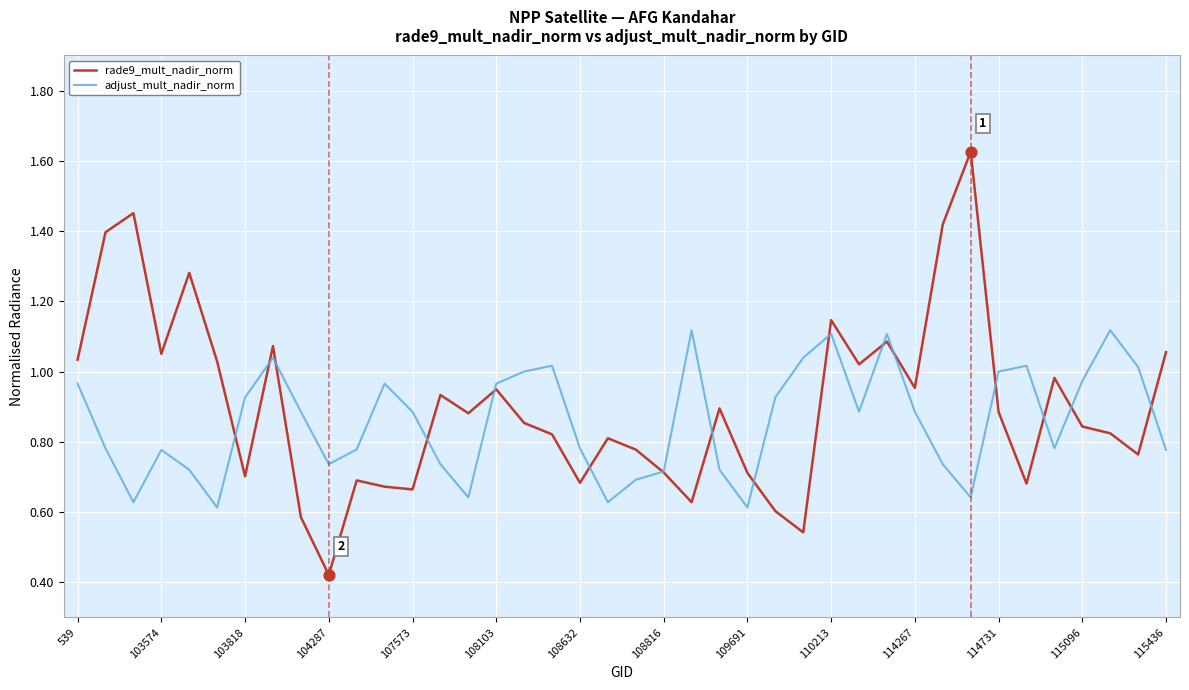

Which series has the widest spread of values?

rade9_mult_nadir_norm